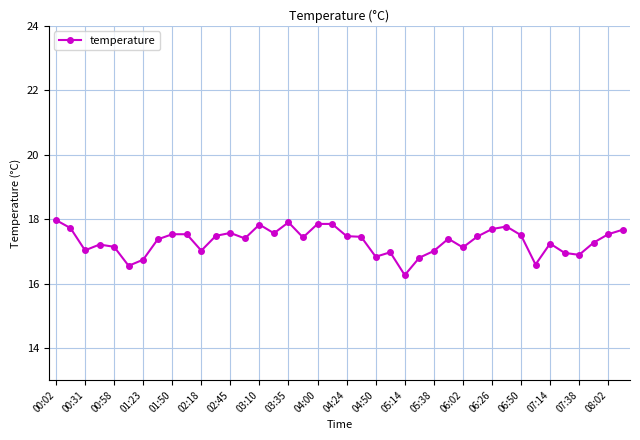

What is the smallest value displayed?

16.3